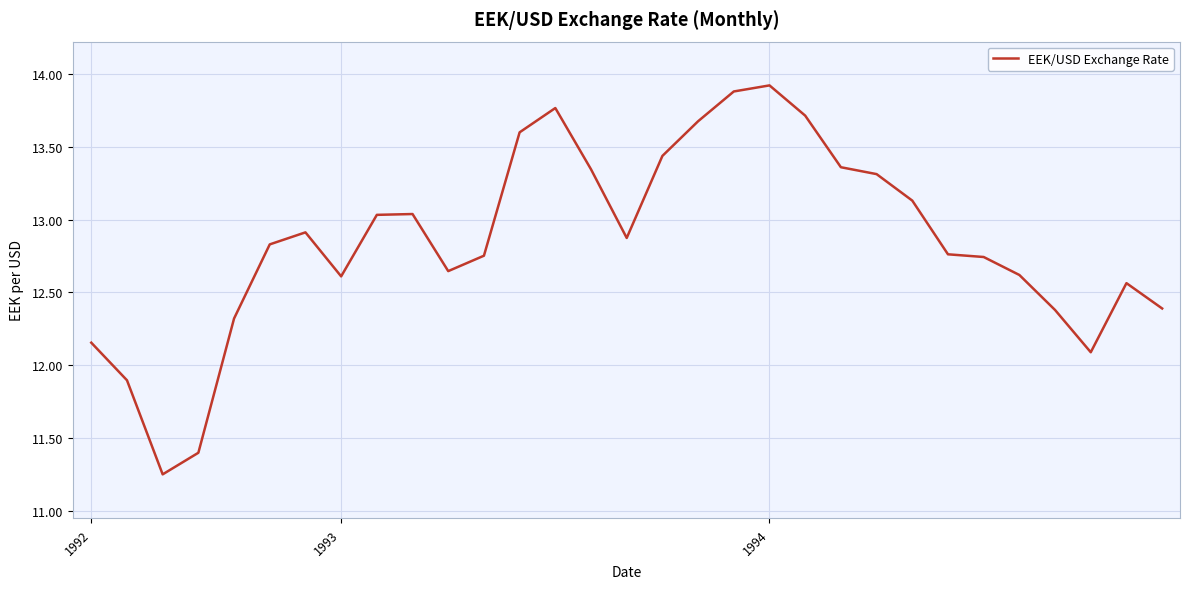

What is the greatest value displayed?

13.9